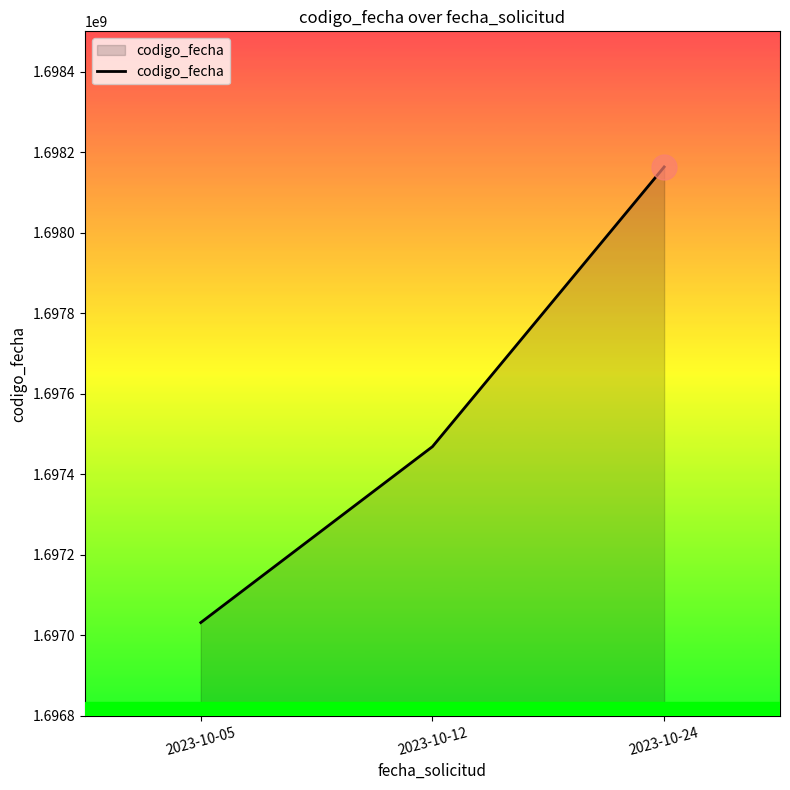

Rank the categories by value from lowest to highest.

2023-10-05, 2023-10-12, 2023-10-24